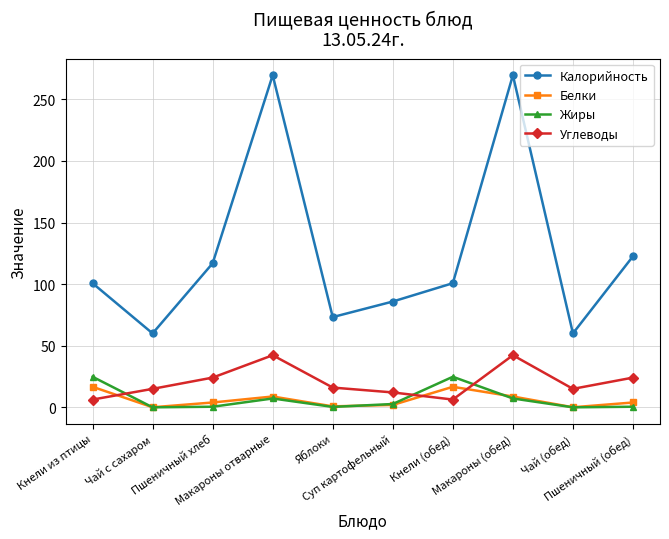

At how many categories does at least one series exceed 157?

2